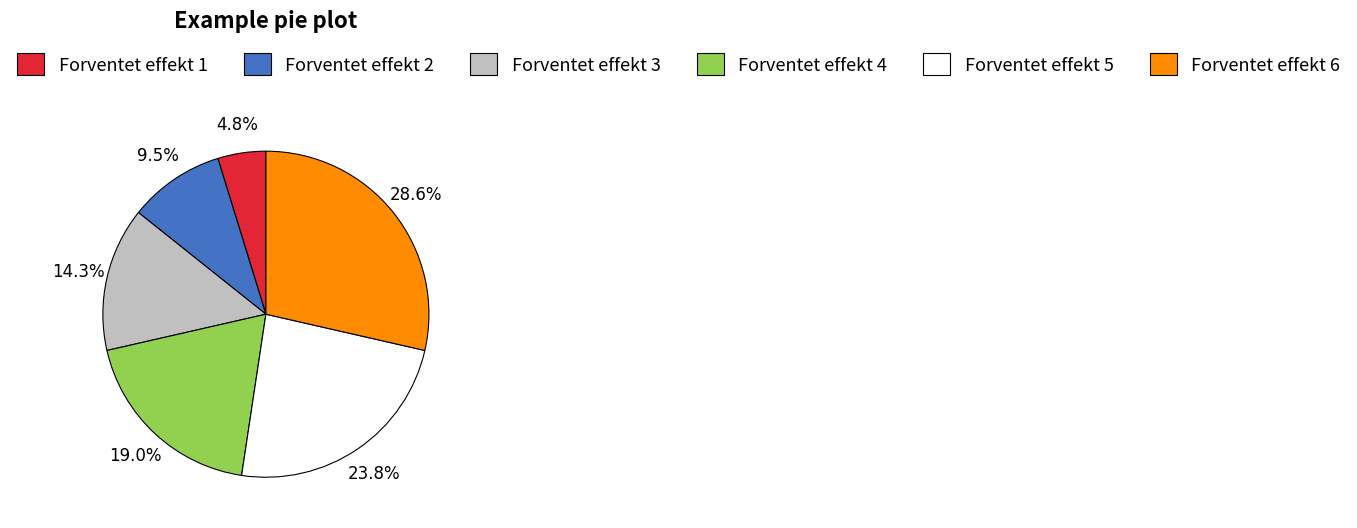

What percentage is the Forventet effekt 4 slice, to the nearest percent?

19%